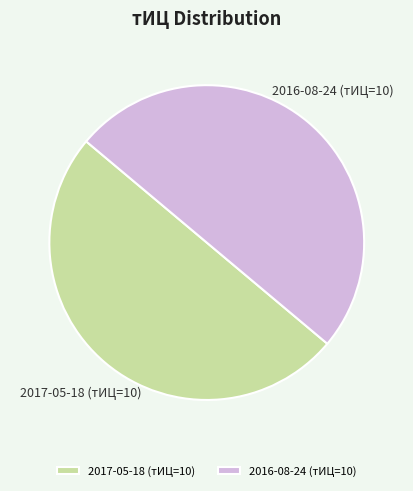

True or false: 2017-05-18 (тИЦ=10) accounts for 38% of the total.

False